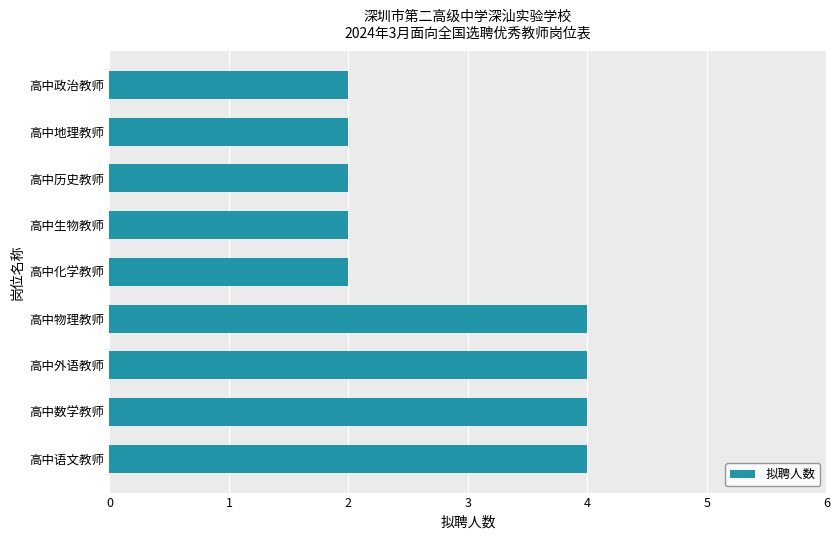

What is the difference between the second highest and second lowest values?

2